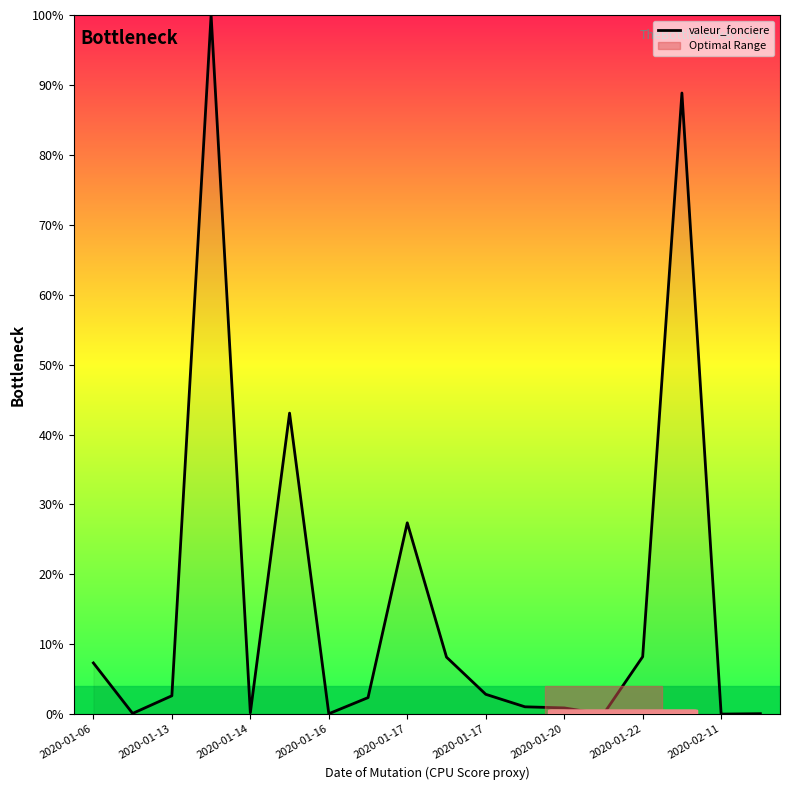

What is the maximum value shown in the chart?

100.0